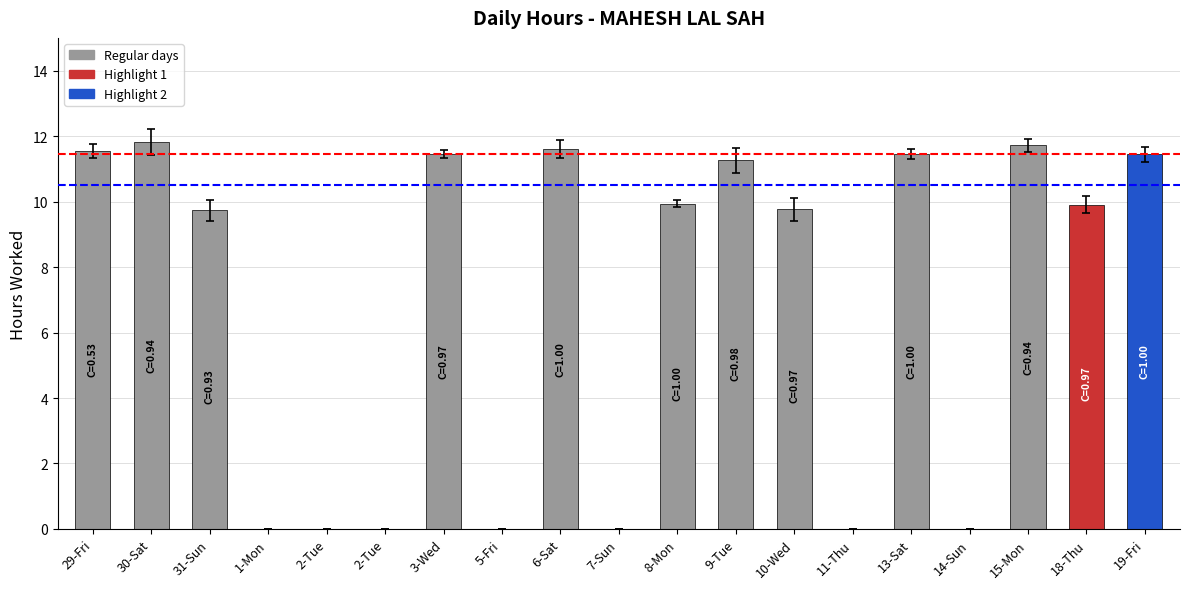

What is the difference between the values at 29-Fri and 10-Wed?

1.8